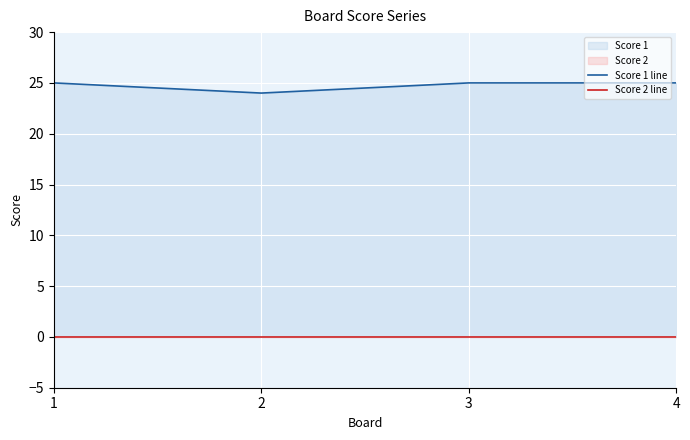

Rank the series by their maximum value, from highest to lowest.

Score 1 line, Score 2 line